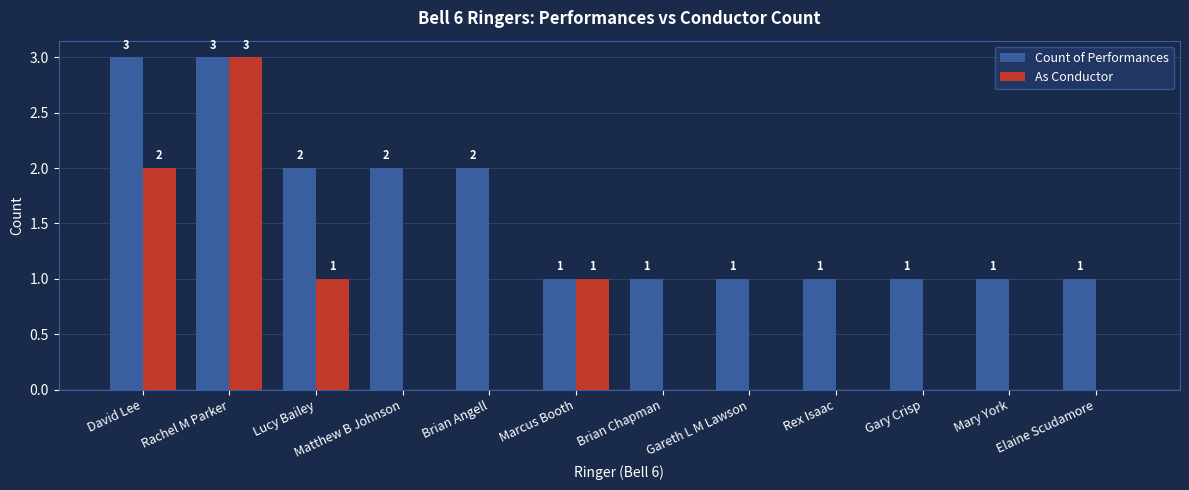

What is the sum of the Count of Performances values at Brian Angell and Rachel M Parker?

5